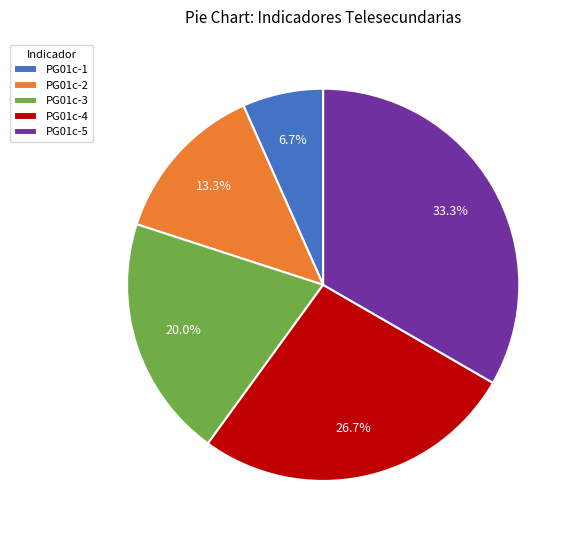

The PG01c-5 slice represents 20% of the pie. True or false?

False